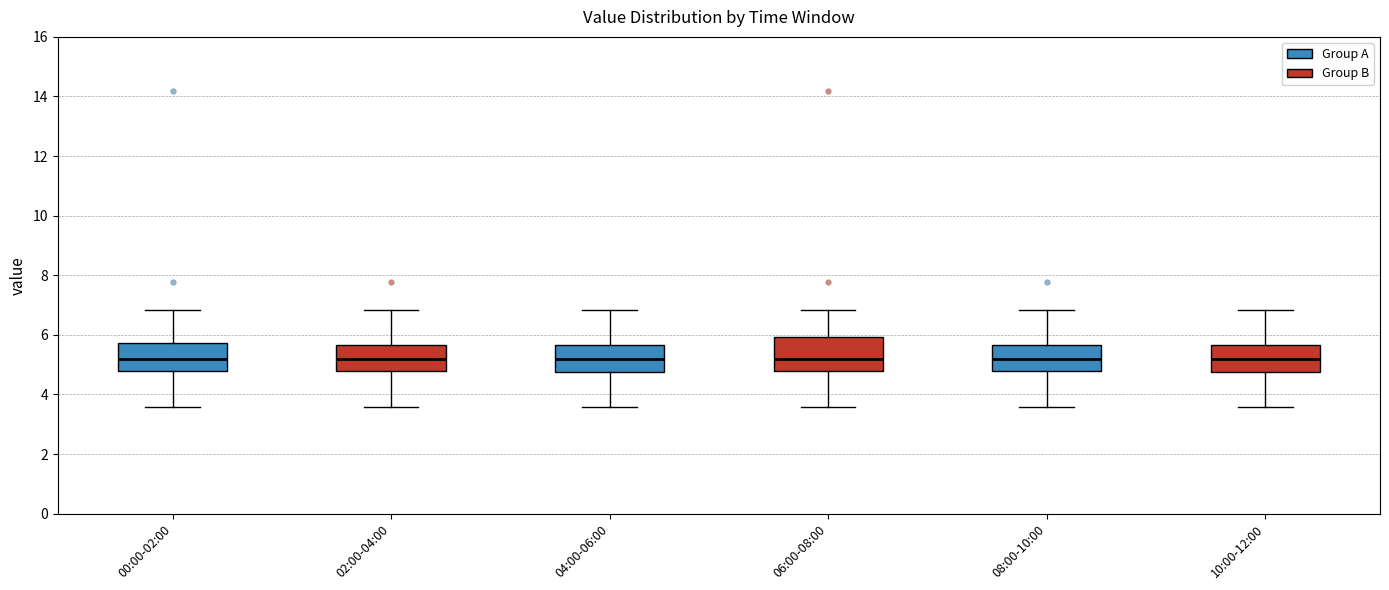

Where is the lower edge of the box for 02:00-04:00 on the y-axis? The values are not printed on the chart, so give them approximately, as read against the axis.

4.8